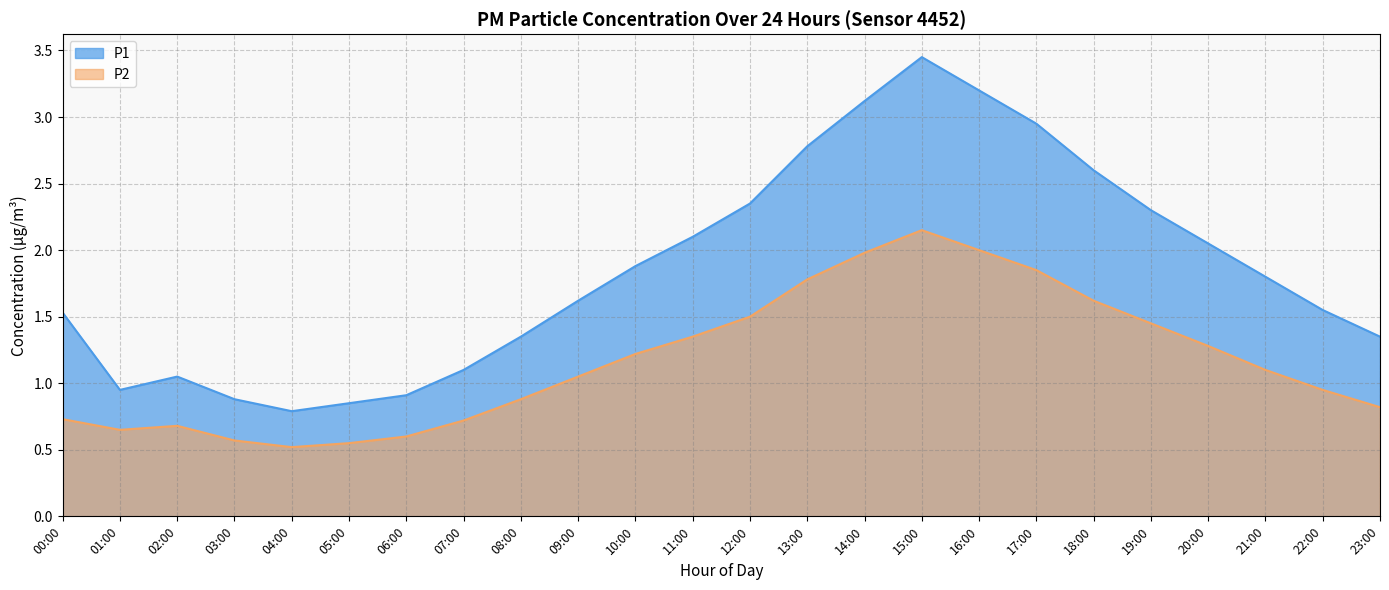

How many data points does each series have?

24